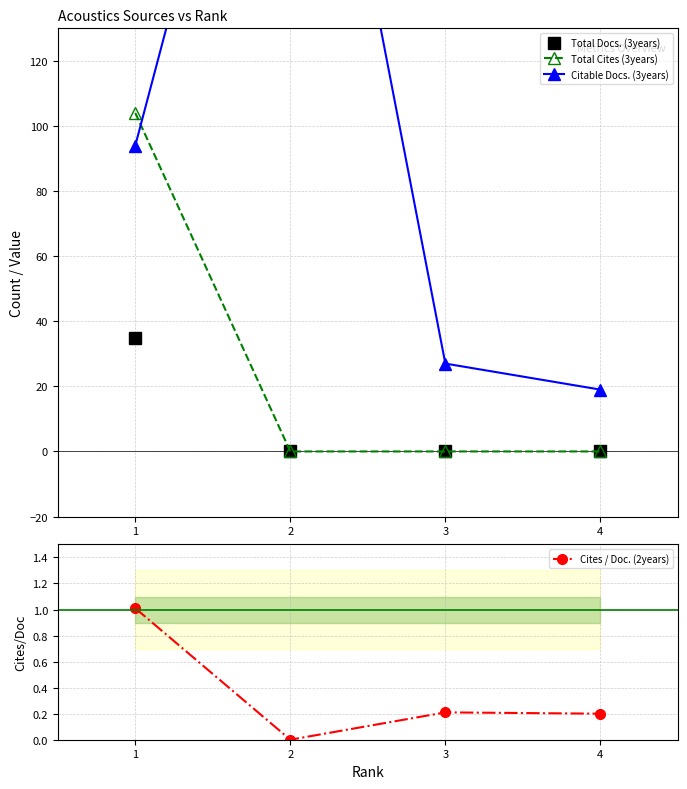

At which category is the sum across all series the highest?

1